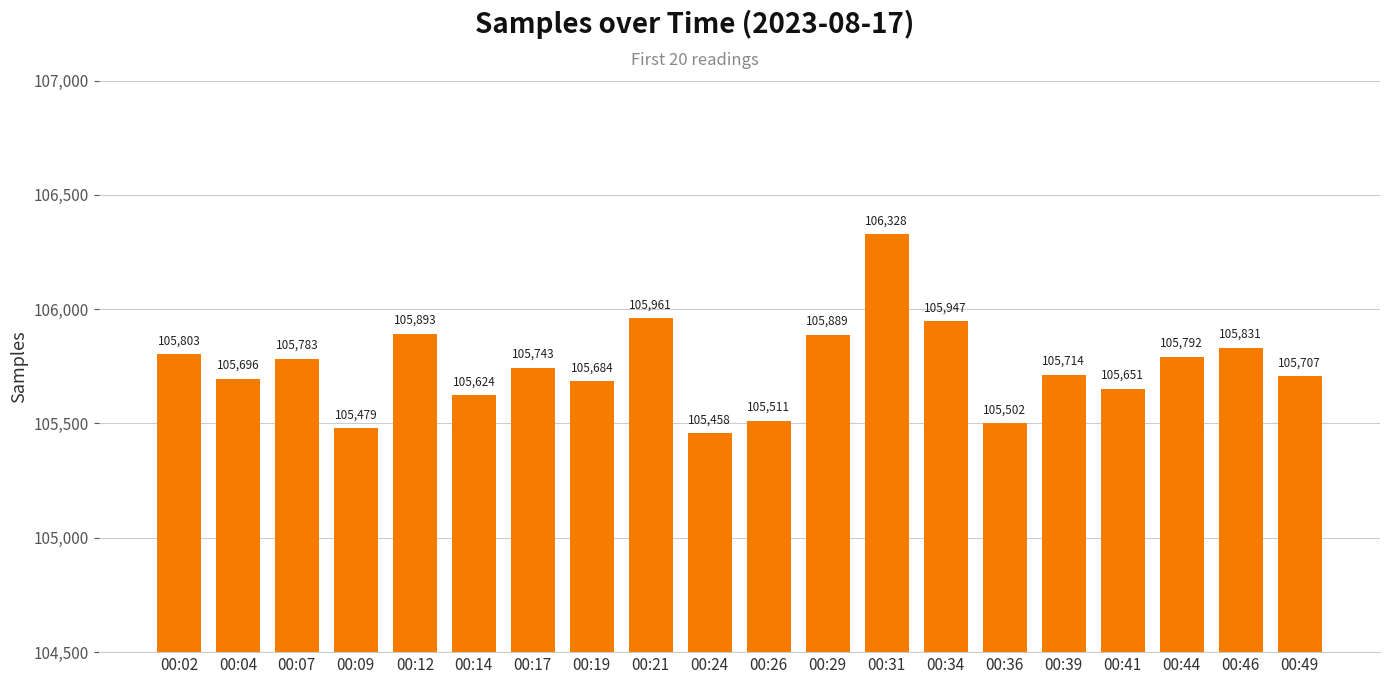

List the labels in order of value, smallest first.

00:24, 00:09, 00:36, 00:26, 00:14, 00:41, 00:19, 00:04, 00:49, 00:39, 00:17, 00:07, 00:44, 00:02, 00:46, 00:29, 00:12, 00:34, 00:21, 00:31